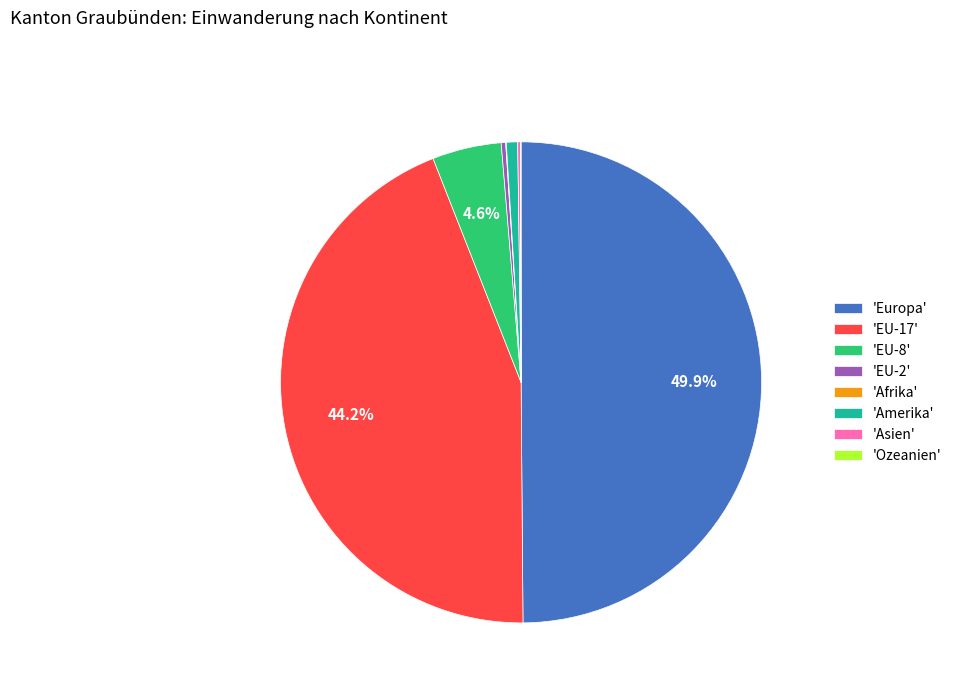

Approximately how many times larger is the value at 'EU-8' compared to 'EU-2'?

15.7